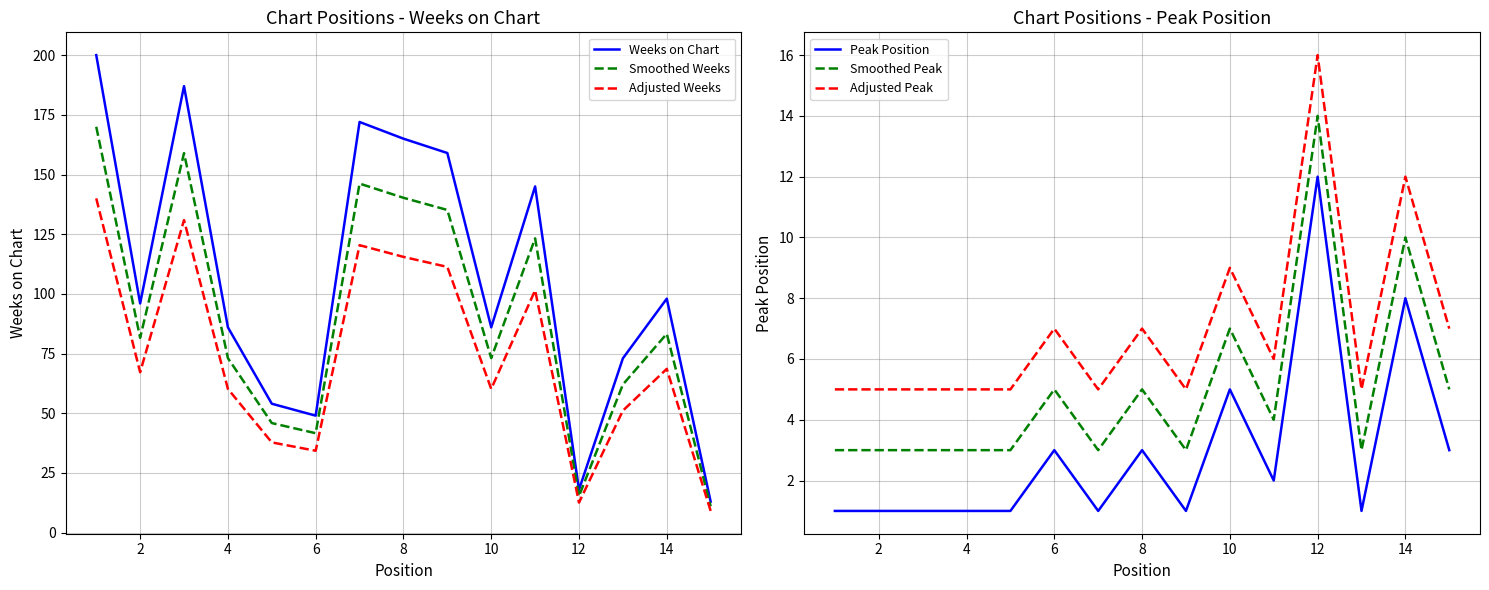

In Smoothed Peak, how many points are higher than both neighbors (excluding endpoints)?

5